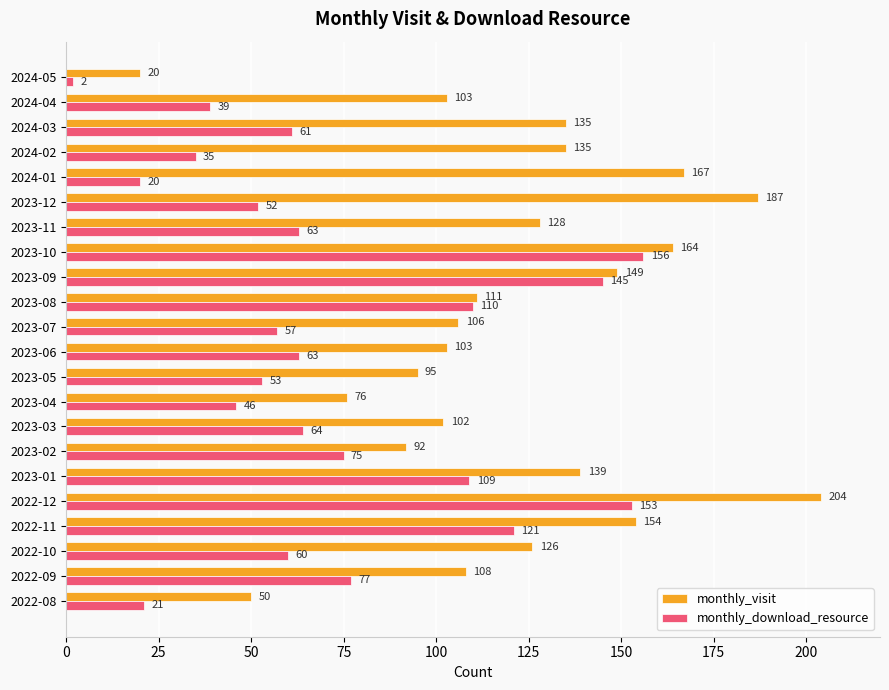

List the series in order of their overall mean, lowest first.

monthly_download_resource, monthly_visit